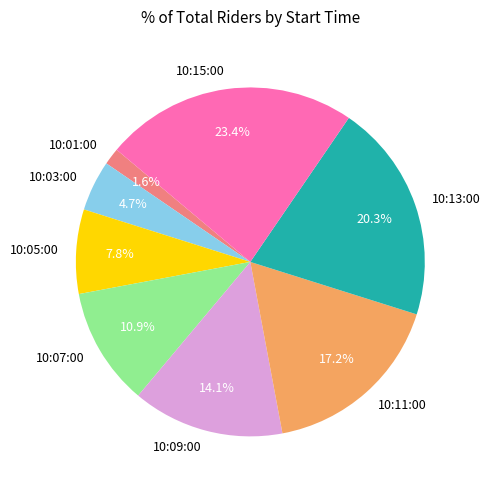

Does 10:13:00 account for over 50% of the chart?

No